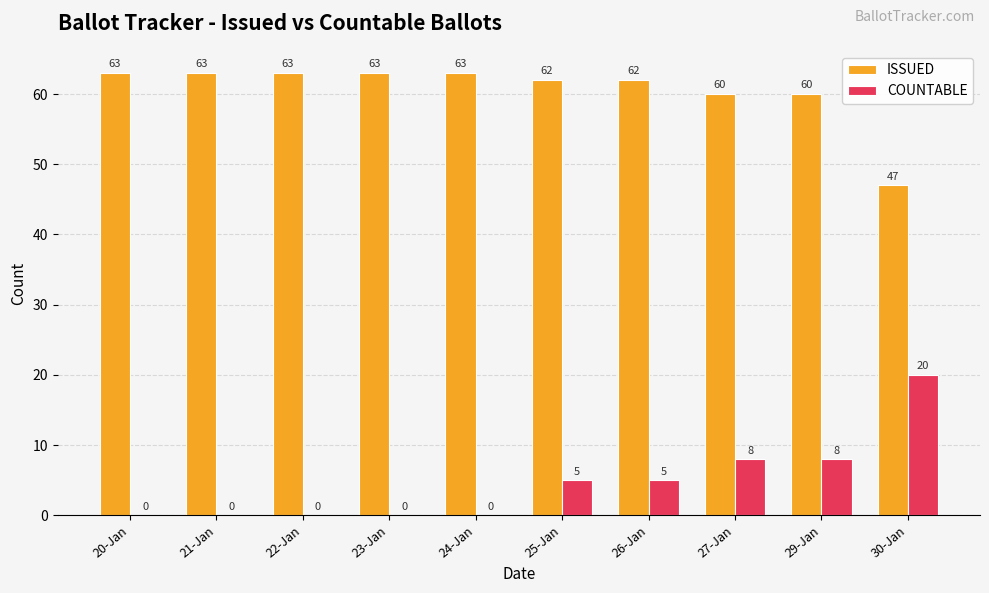

True or false: COUNTABLE has a value of -10 at 22-Jan.

False